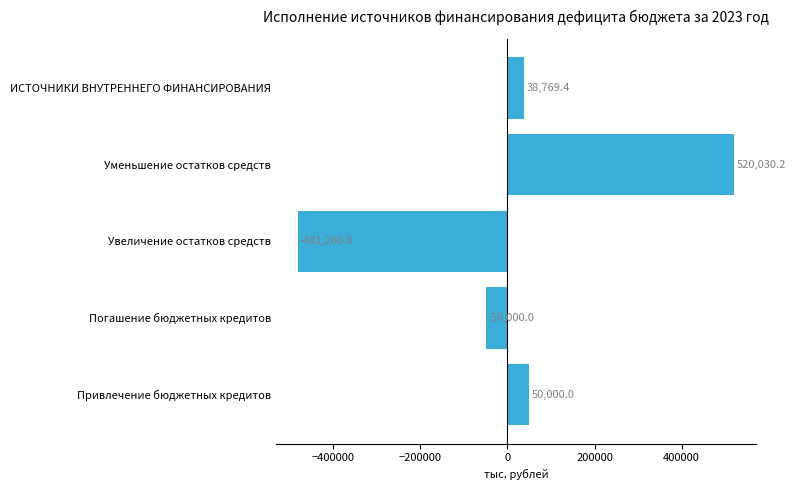

List the labels in order of value, largest first.

Уменьшение остатков средств, Привлечение бюджетных кредитов, ИСТОЧНИКИ ВНУТРЕННЕГО ФИНАНСИРОВАНИЯ, Погашение бюджетных кредитов, Увеличение остатков средств